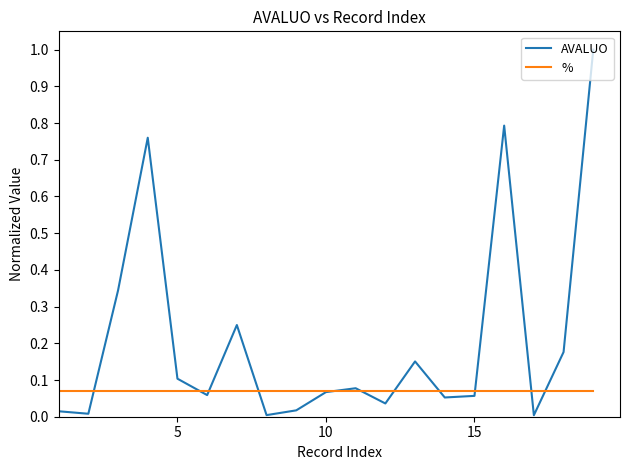

Rank the series by their average value, from highest to lowest.

AVALUO, %